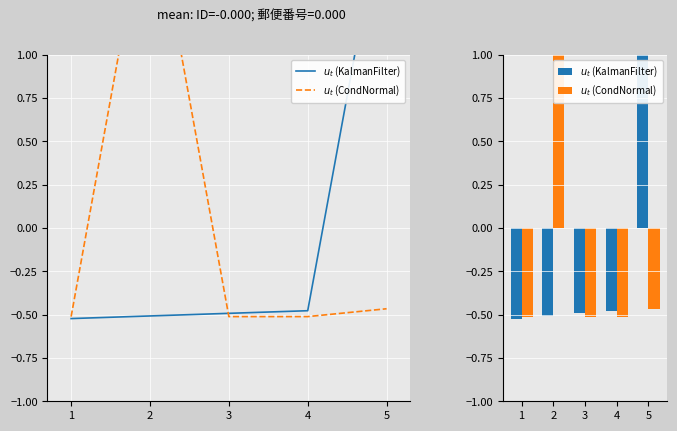

How many negative values does the $u_t$ (CondNormal) series have?

4